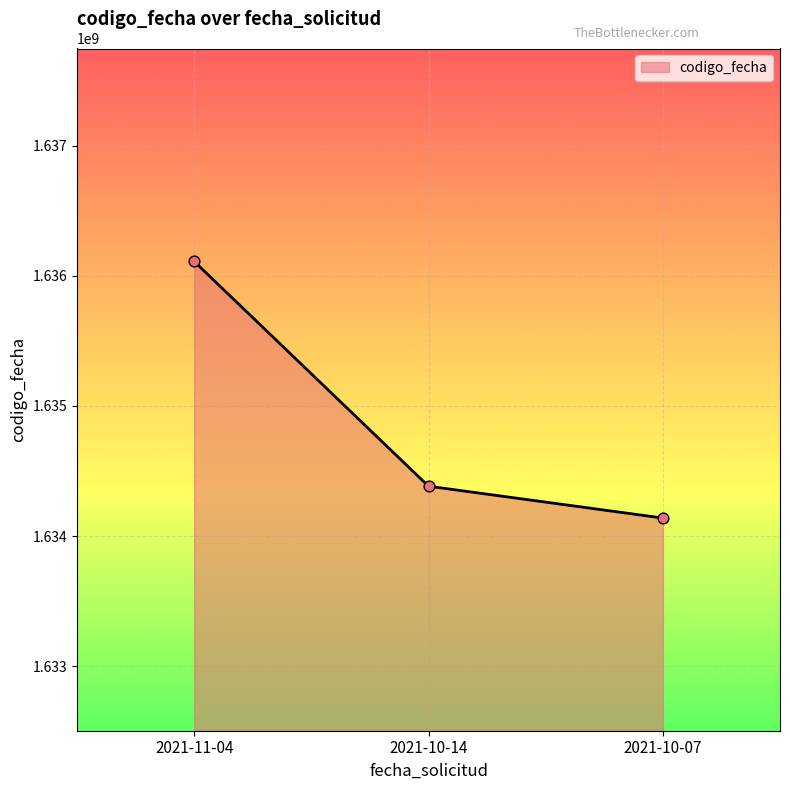

Which has a higher value, 2021-10-14 or 2021-11-04?

2021-11-04